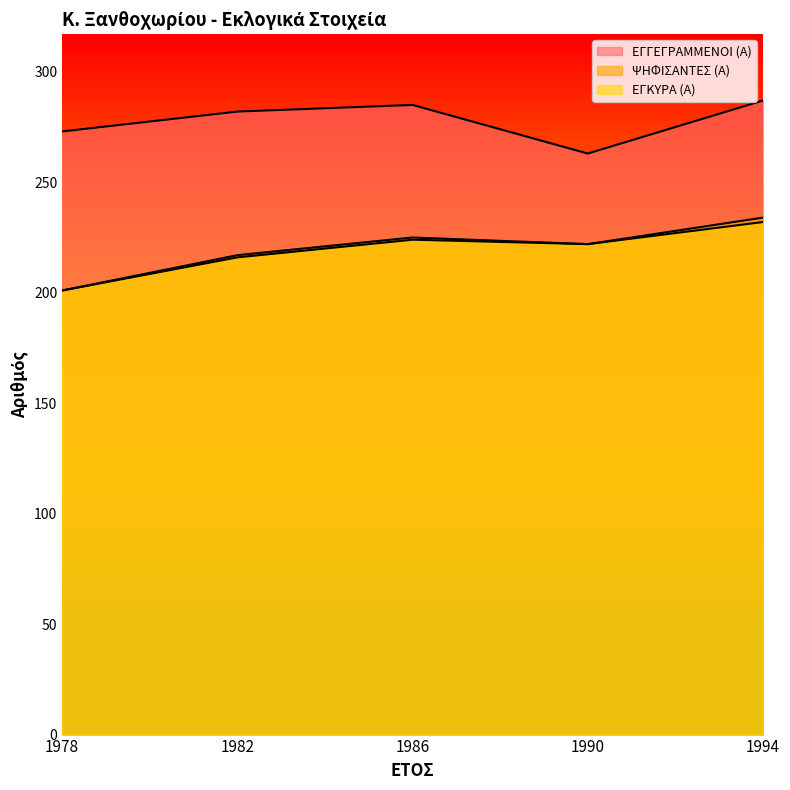

At how many categories does at least one series exceed 221?

5